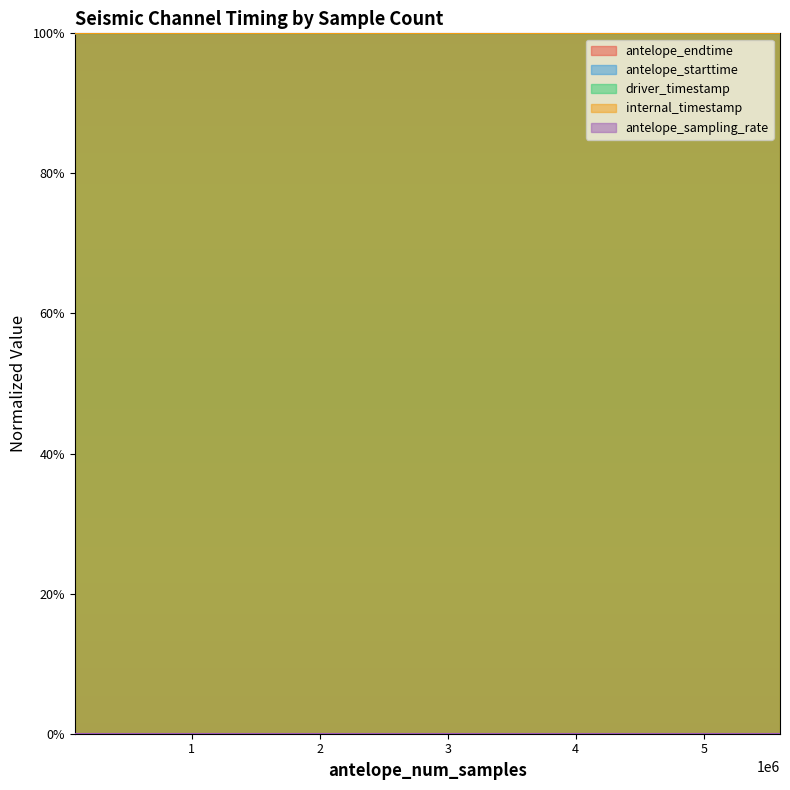

Reading left to right, list all the values displayed in this chart.

antelope_endtime: 1.0	1.0	1.0	1.0
antelope_starttime: 1.0	1.0	1.0	1.0
driver_timestamp: 1.0	1.0	1.0	1.0
internal_timestamp: 1.0	1.0	1.0	1.0
antelope_sampling_rate: 0.0	0.0	0.0	0.0